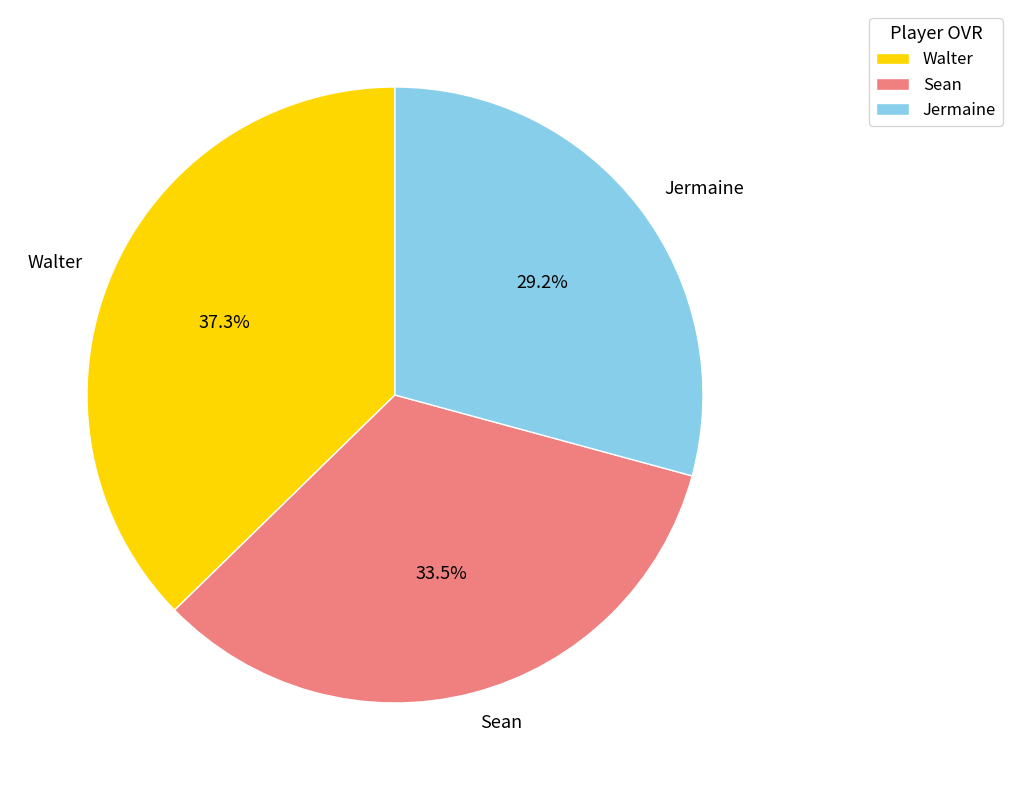

Rank the categories by value from lowest to highest.

Jermaine, Sean, Walter